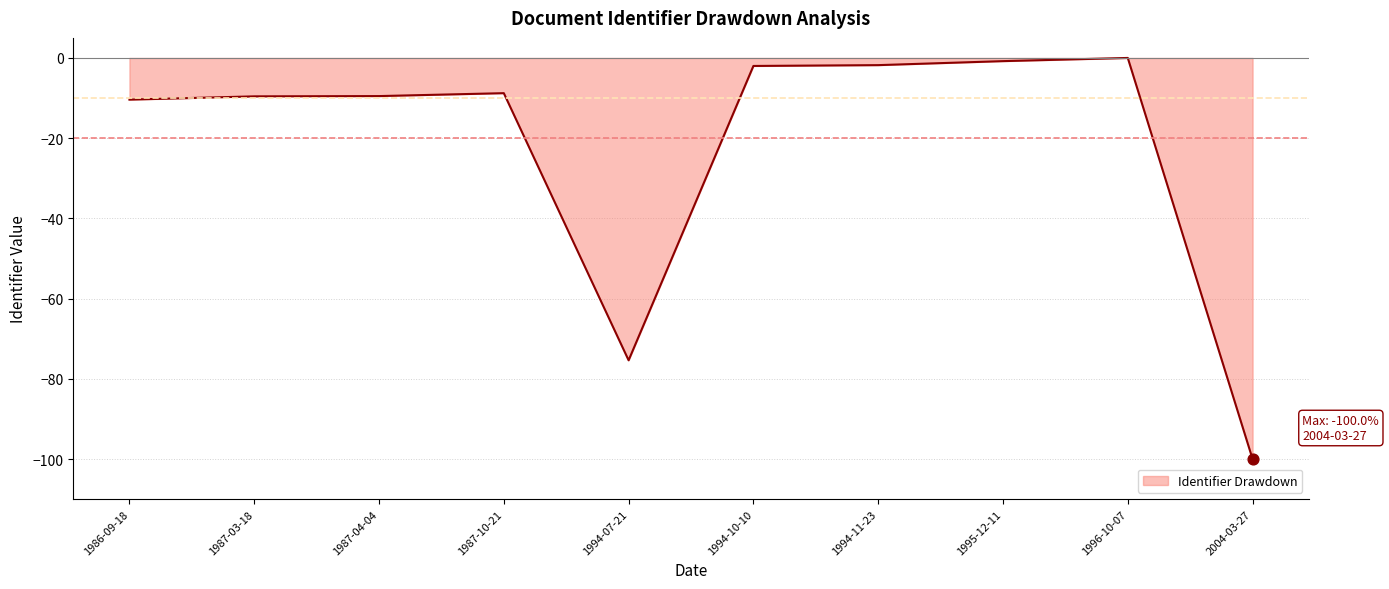

Which has a higher value, 1996-10-07 or 1994-11-23?

1996-10-07